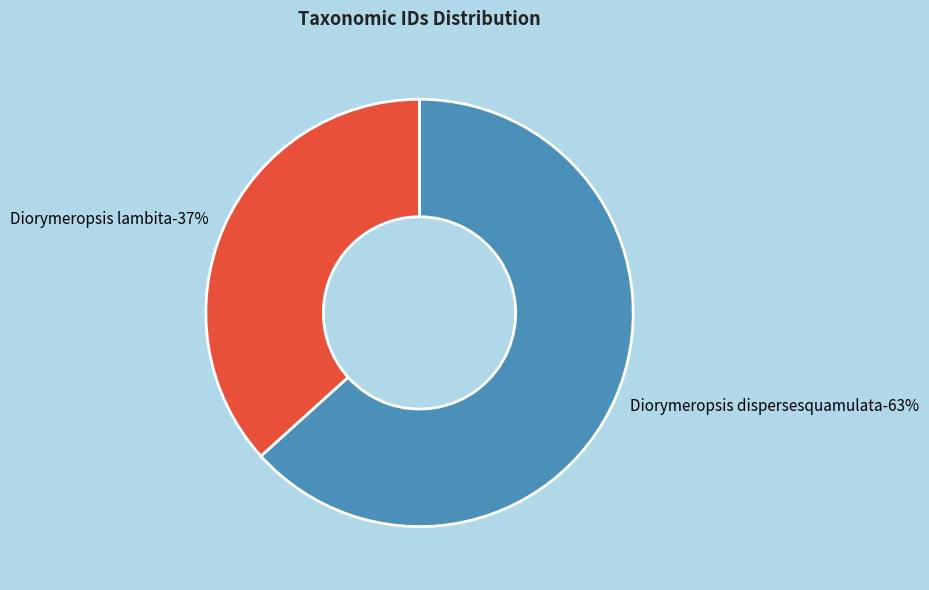

Is there a majority slice in this chart?

Yes